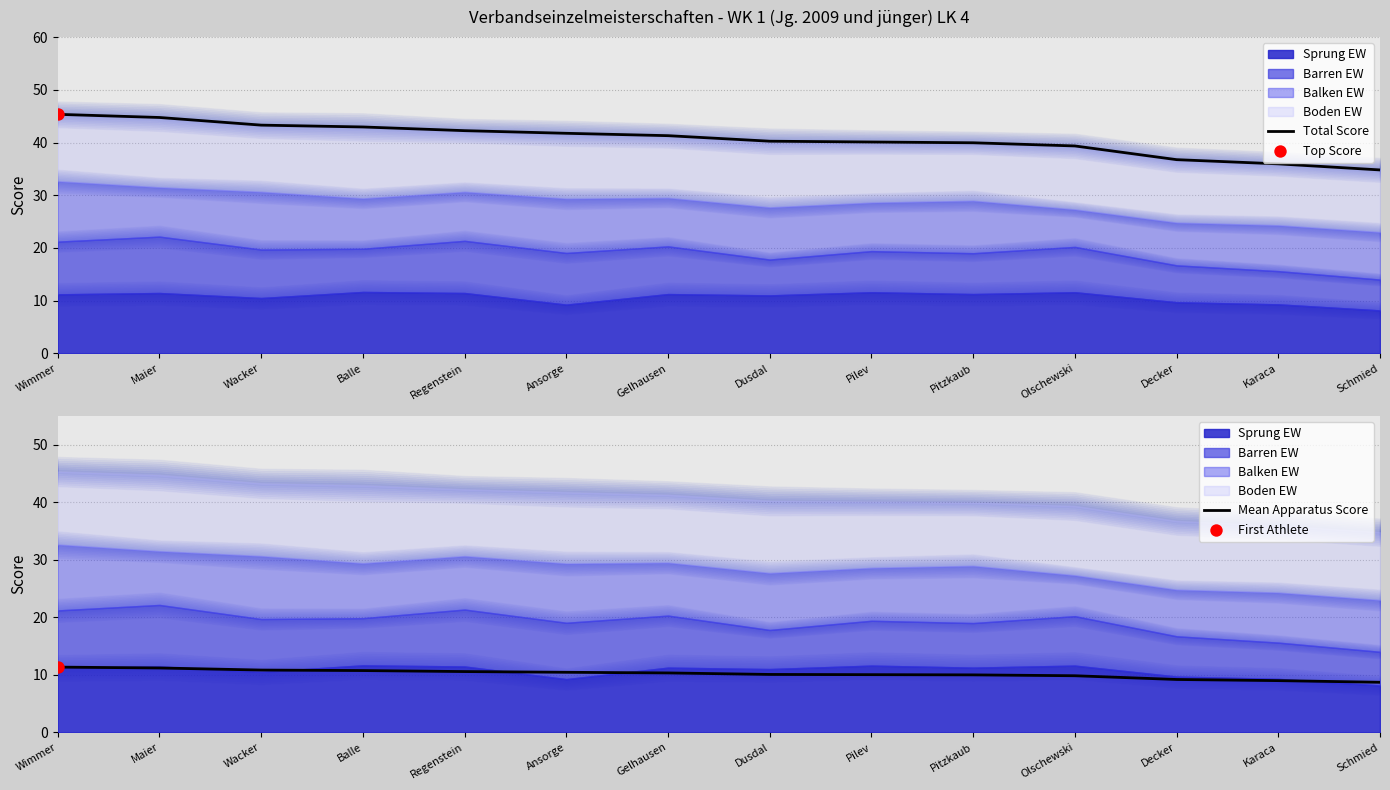

Which series contains the lowest Y value?

Mean Apparatus Score